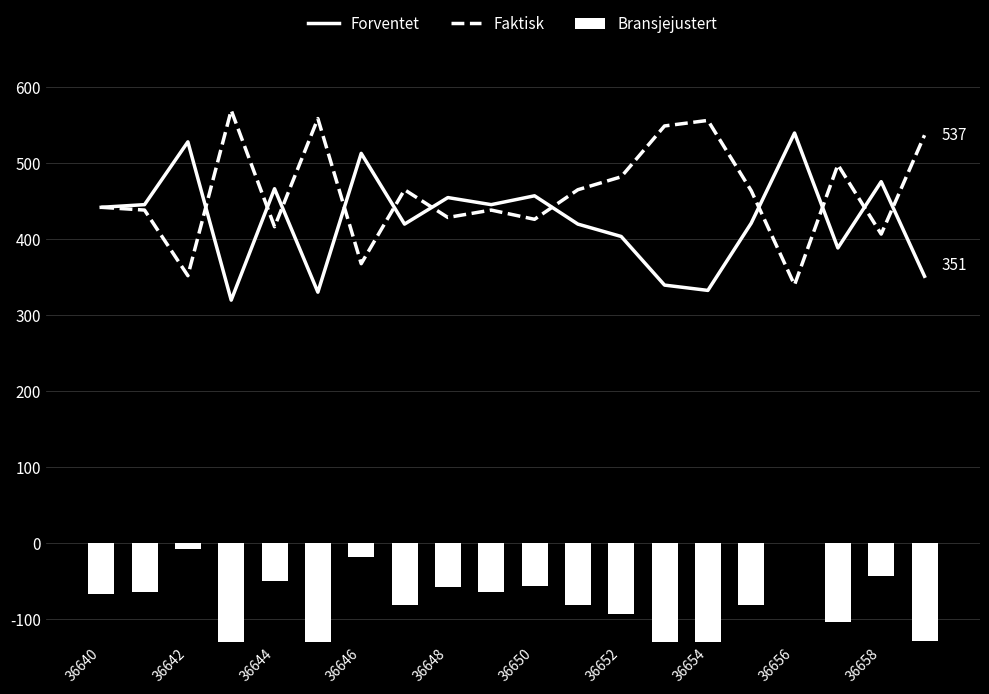

Is it true that Faktisk equals 254.1 at 36658?

False